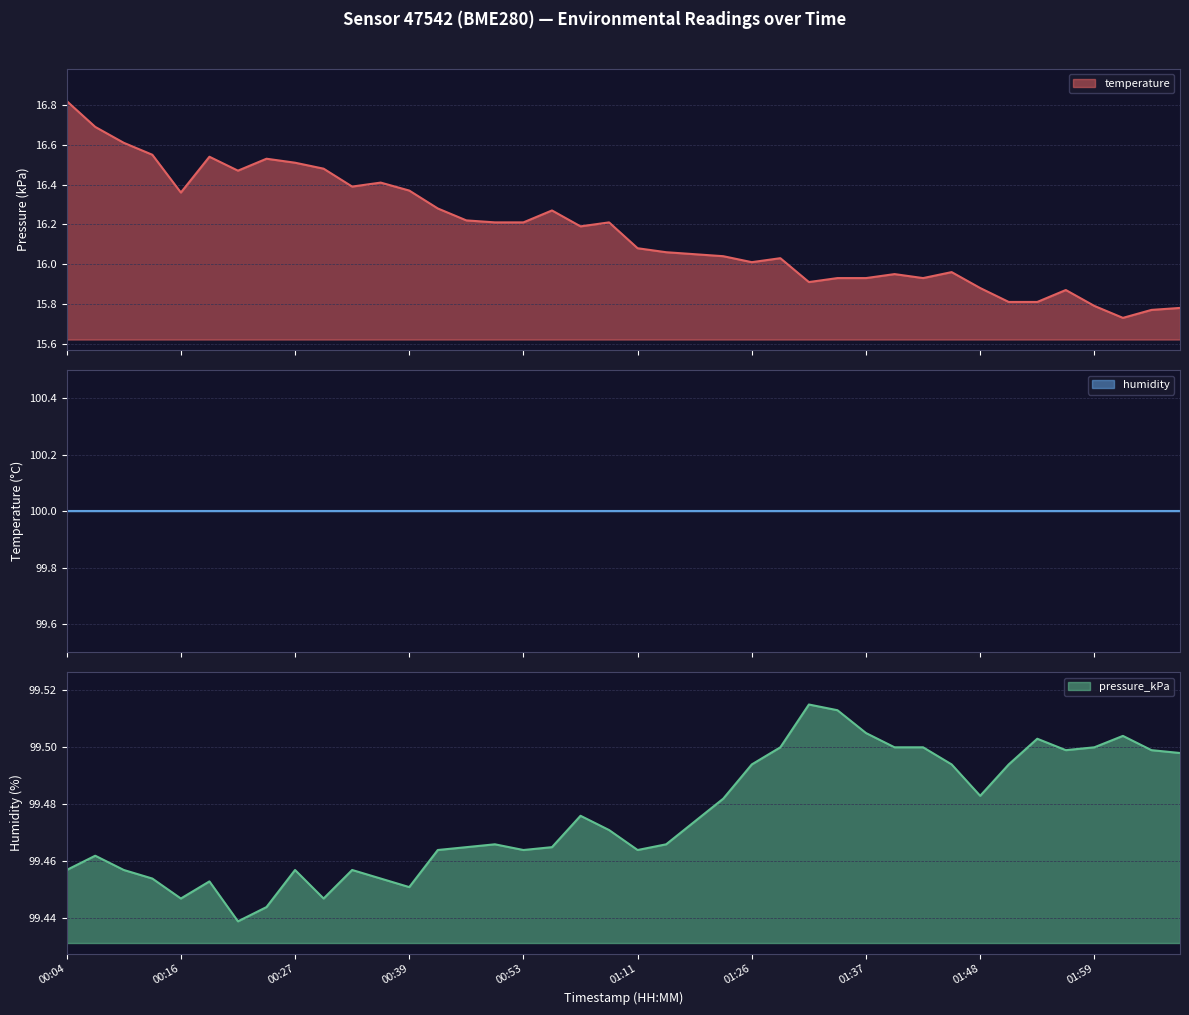

Which category has the highest value across all series?

01:32